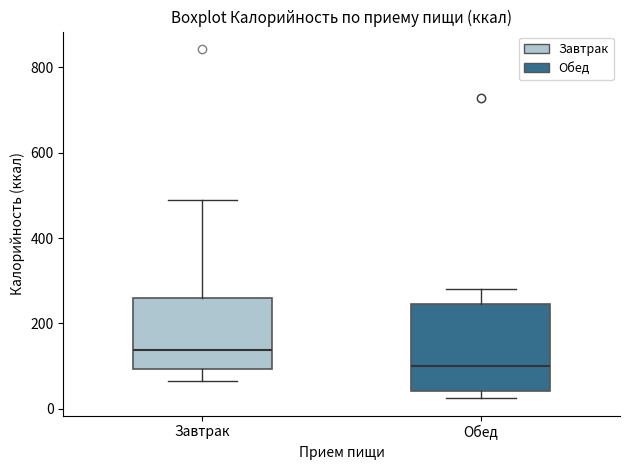

Reading left to right, read every box against the y-axis: the position of its median line, the range the box covers, and the ends of its whiskers. The values are not printed on the chart, so give them approximately, as read against the axis.

Завтрак: median 140, box 100 to 260, whiskers 60 to 480
Обед: median 100, box 40 to 240, whiskers 20 to 280